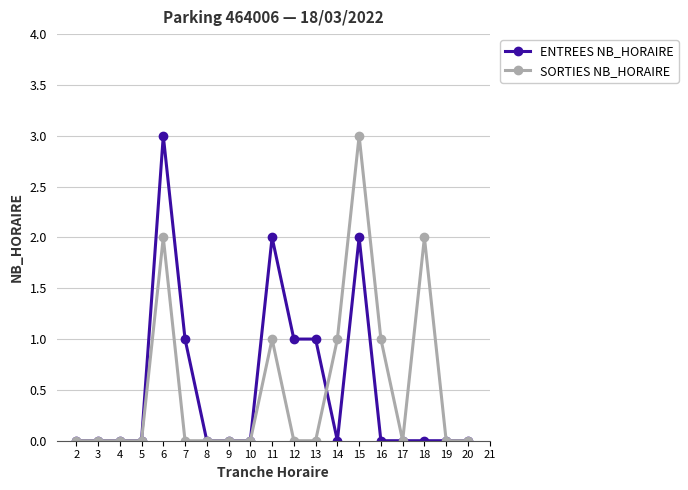

What is the average value of the ENTREES NB_HORAIRE series?

1